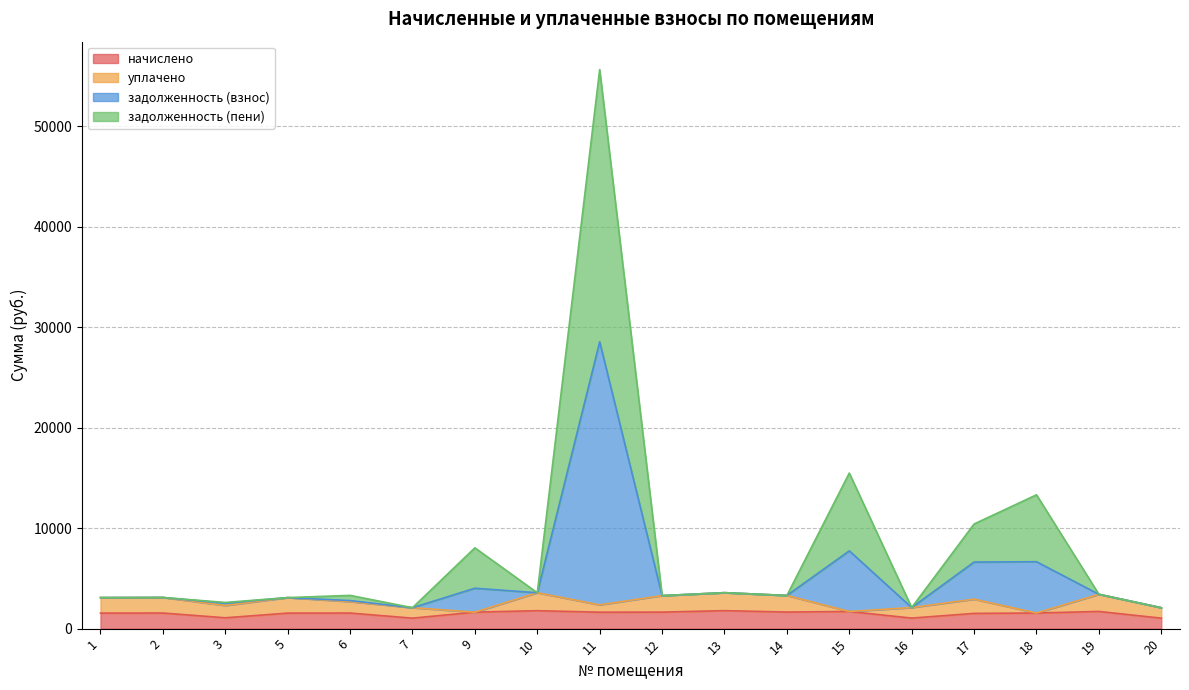

In задолженность (пени), how many points are lower than both neighbors (excluding endpoints)?

6